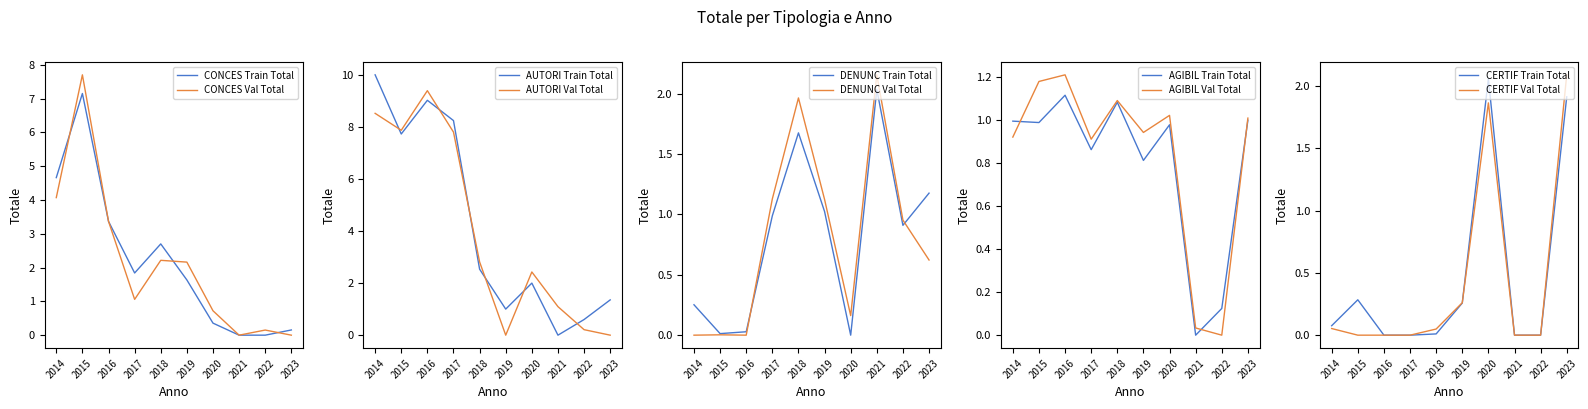

Is this an area chart (filled region under the line)?

No